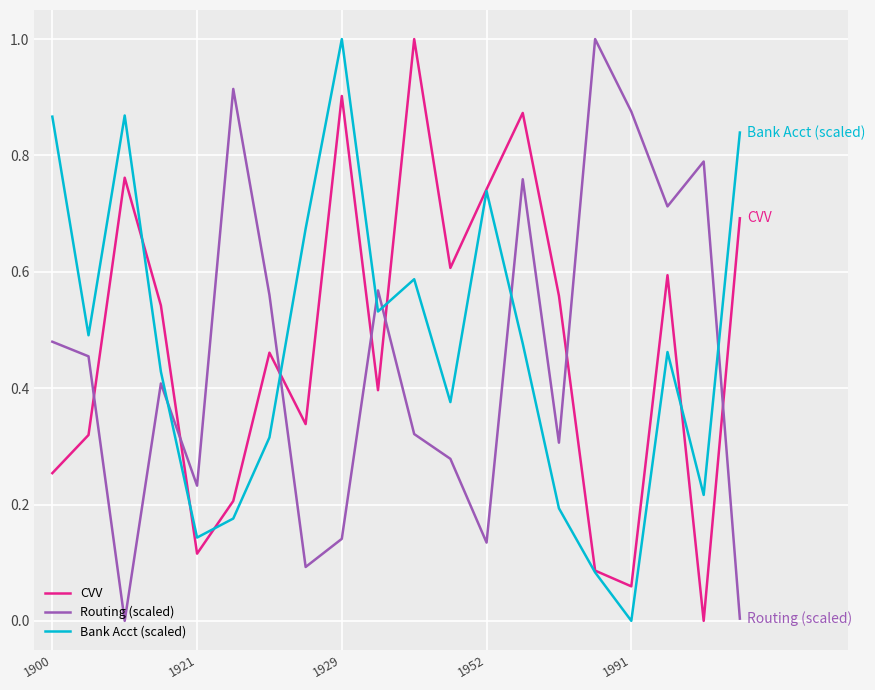

What is the maximum value for CVV?

1.0